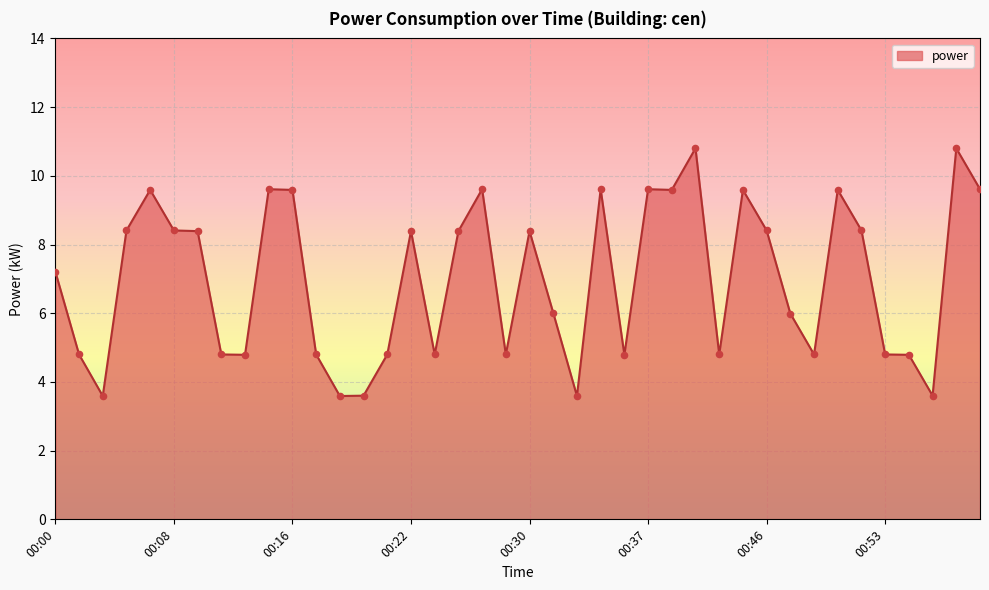

What is the difference between the maximum and minimum values?

7.2